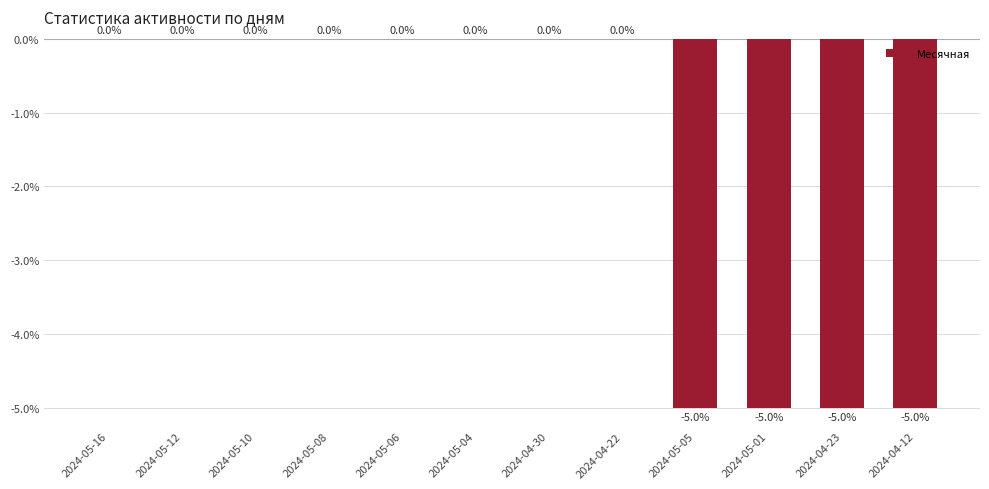

Reading right to left, transcribe all the data shown in this chart.

2024-04-12=-5	2024-04-23=-5	2024-05-01=-5	2024-05-05=-5	2024-04-22=0	2024-04-30=0	2024-05-04=0	2024-05-06=0	2024-05-08=0	2024-05-10=0	2024-05-12=0	2024-05-16=0